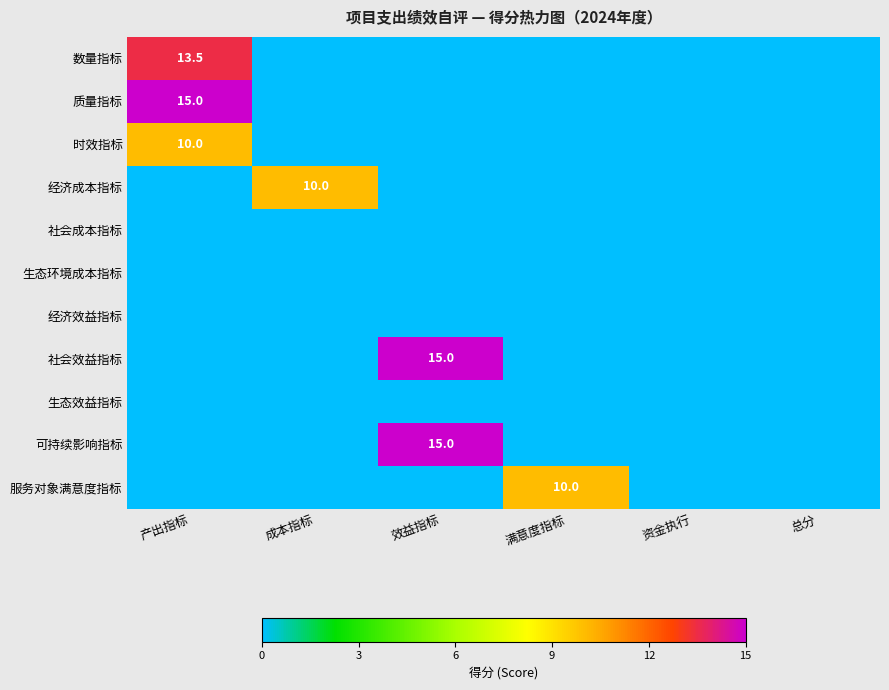

Is it true that 数量指标 equals 9.4 at 产出指标?

False